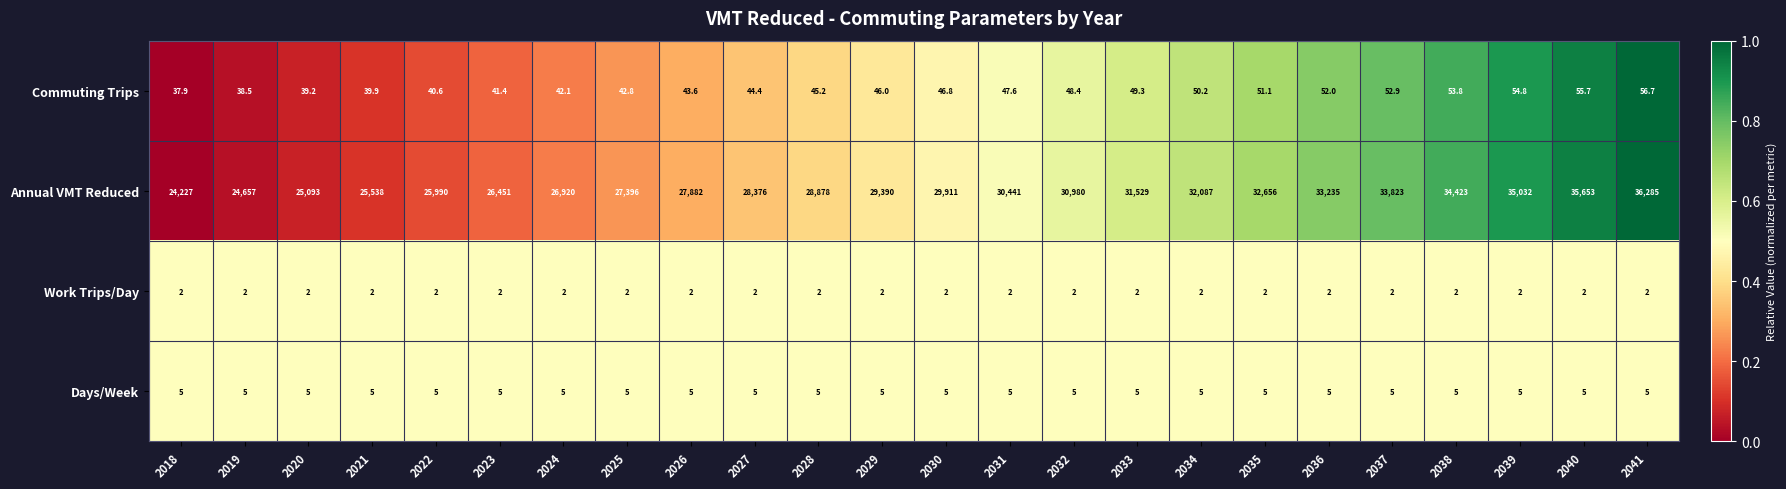

What is the spread (max minus min) of values at 2027?

28374.0